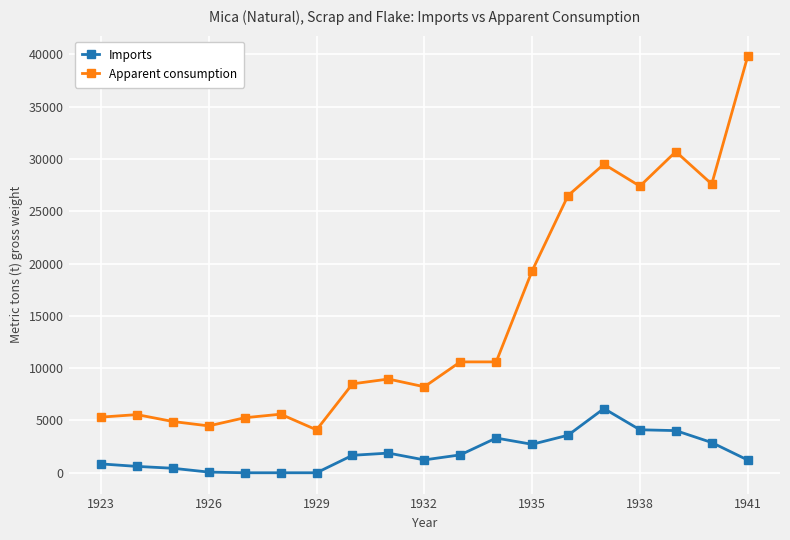

List the series in order of their peak value, highest first.

Apparent consumption, Imports